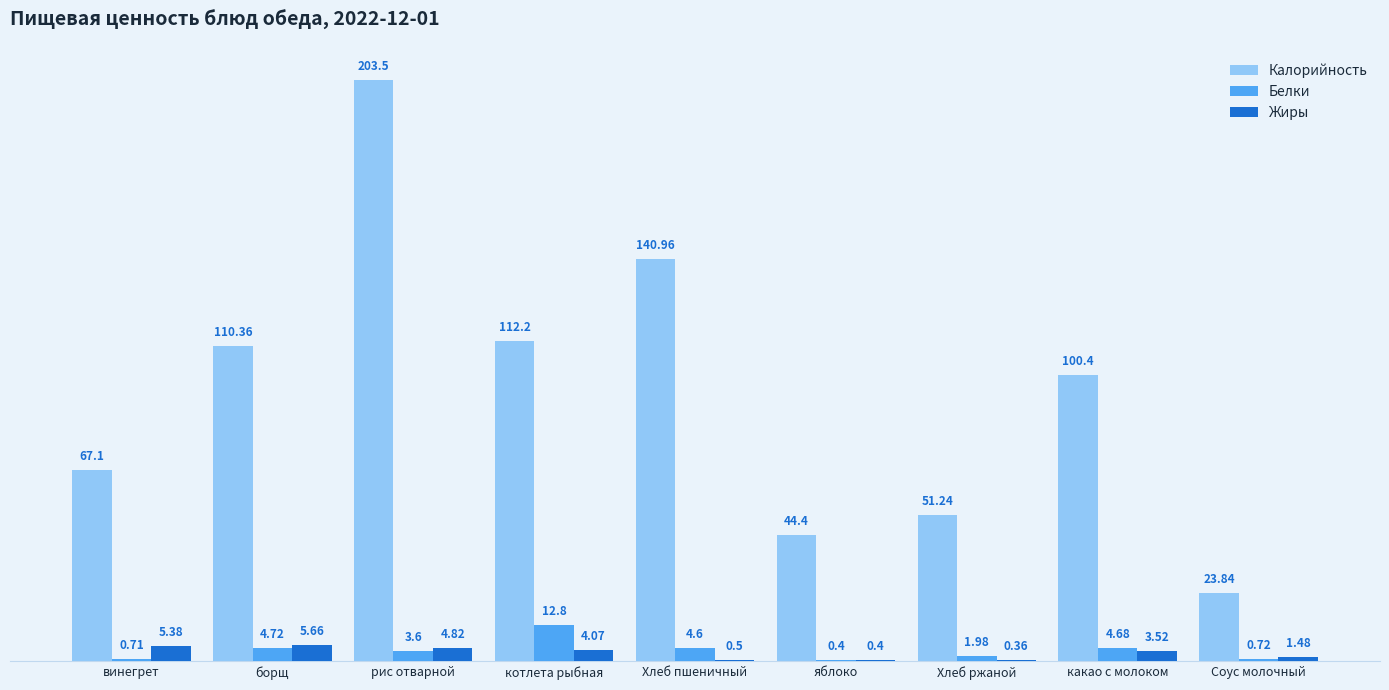

True or false: Калорийность has a value of 30.9 at борщ.

False